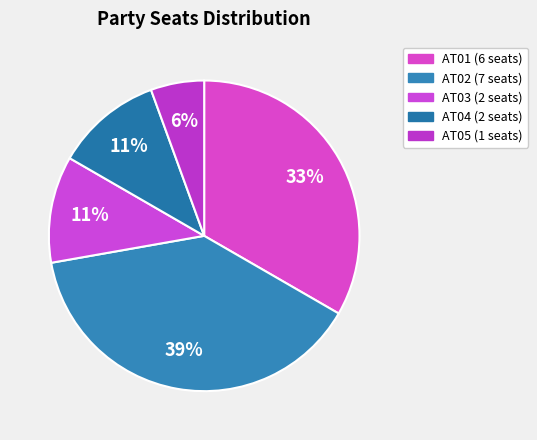

How many slices are in this pie chart?

5